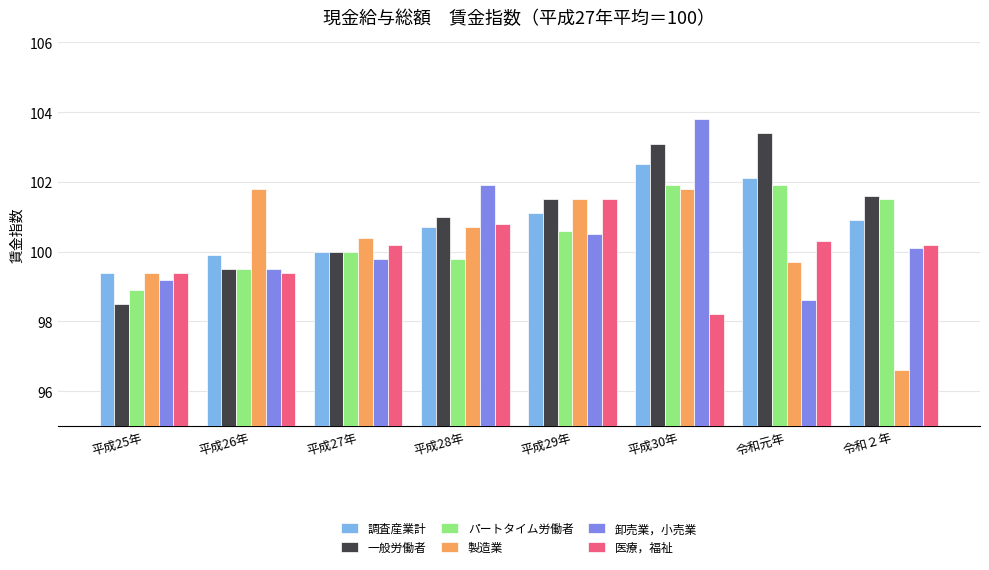

The value of 製造業 at 令和２年 is 96.6. True or false?

True